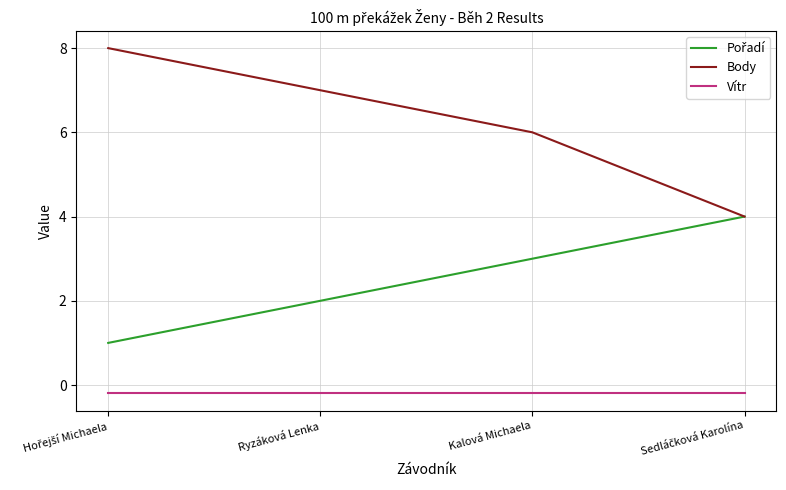

True or false: Vítr and Body intersect in this chart.

False